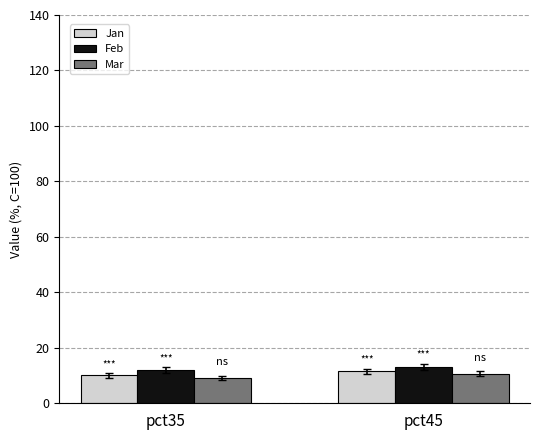

How many values in the Mar series are below 10?

1